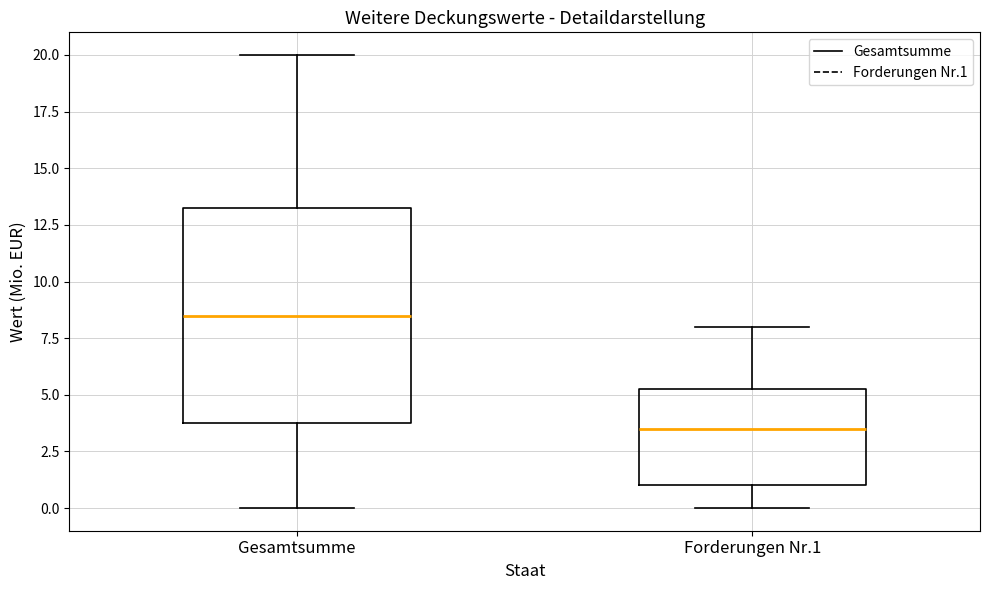

Where does the upper whisker of the box for Gesamtsumme end on the y-axis? The values are not printed on the chart, so give them approximately, as read against the axis.

20.0